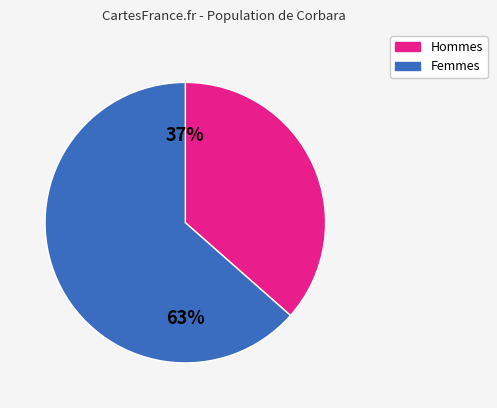

Is there any slice that represents more than half of the pie?

Yes